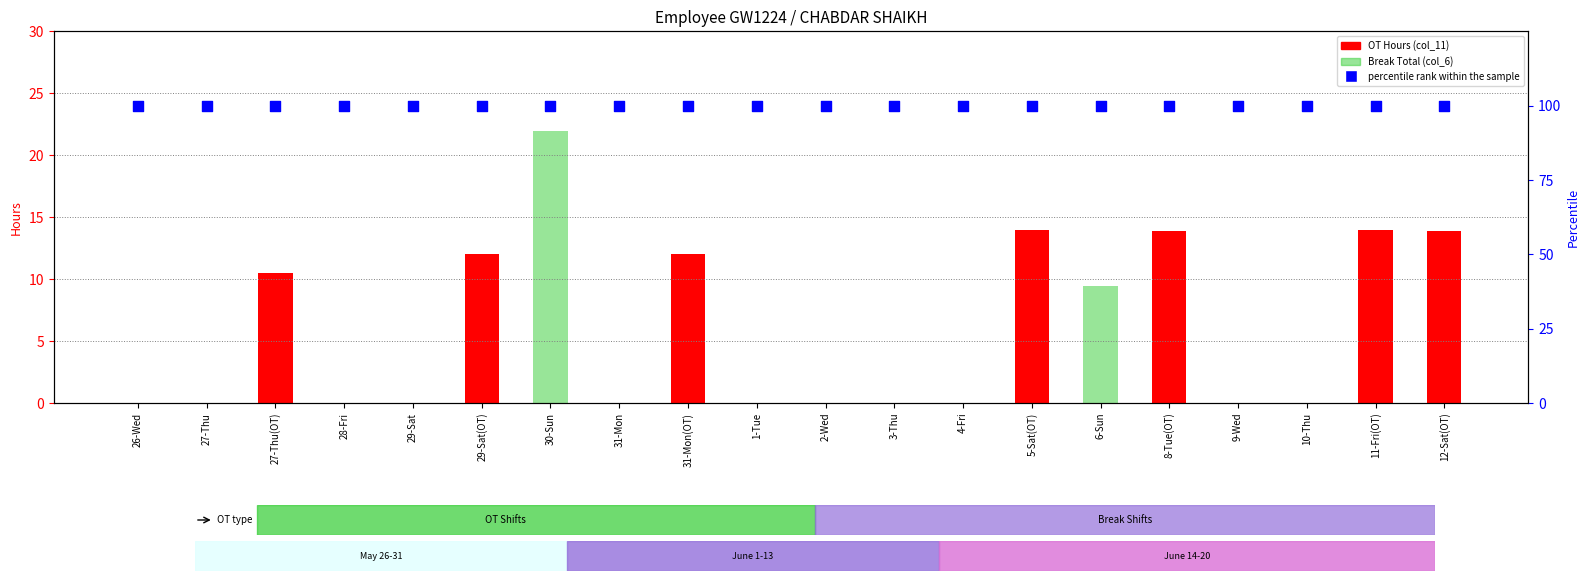

Which series contains the highest Y value?

percentile rank within the sample